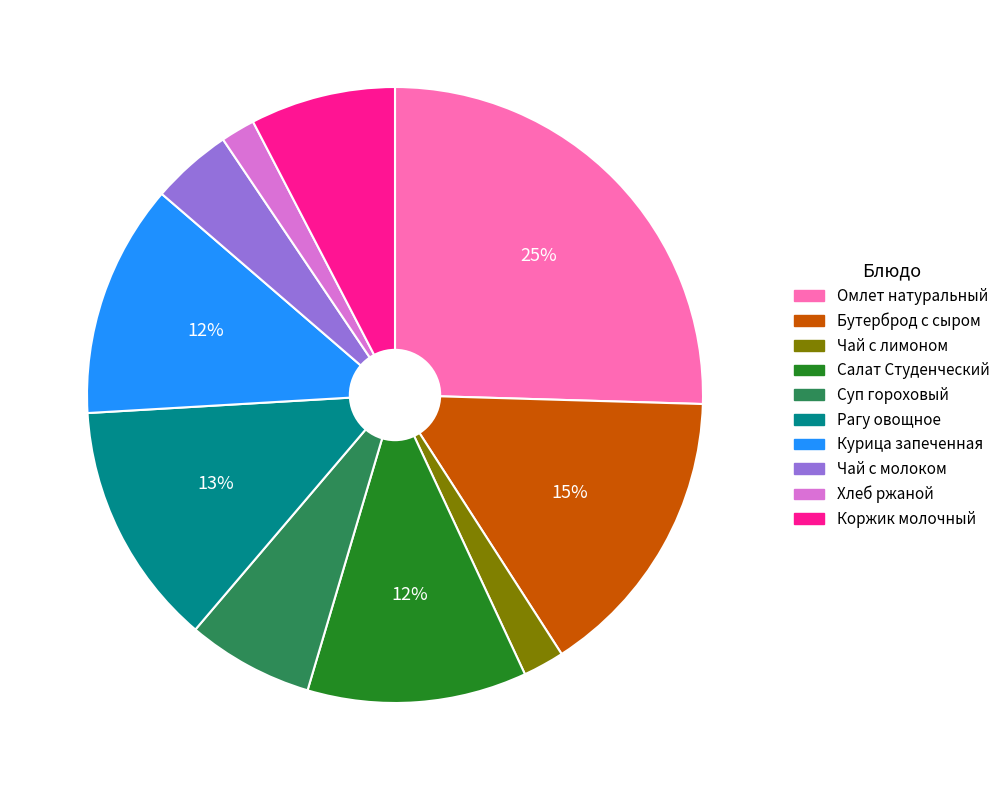

To the nearest percent, what is the difference between the Салат Студенческий and Суп гороховый slice percentages?

5%